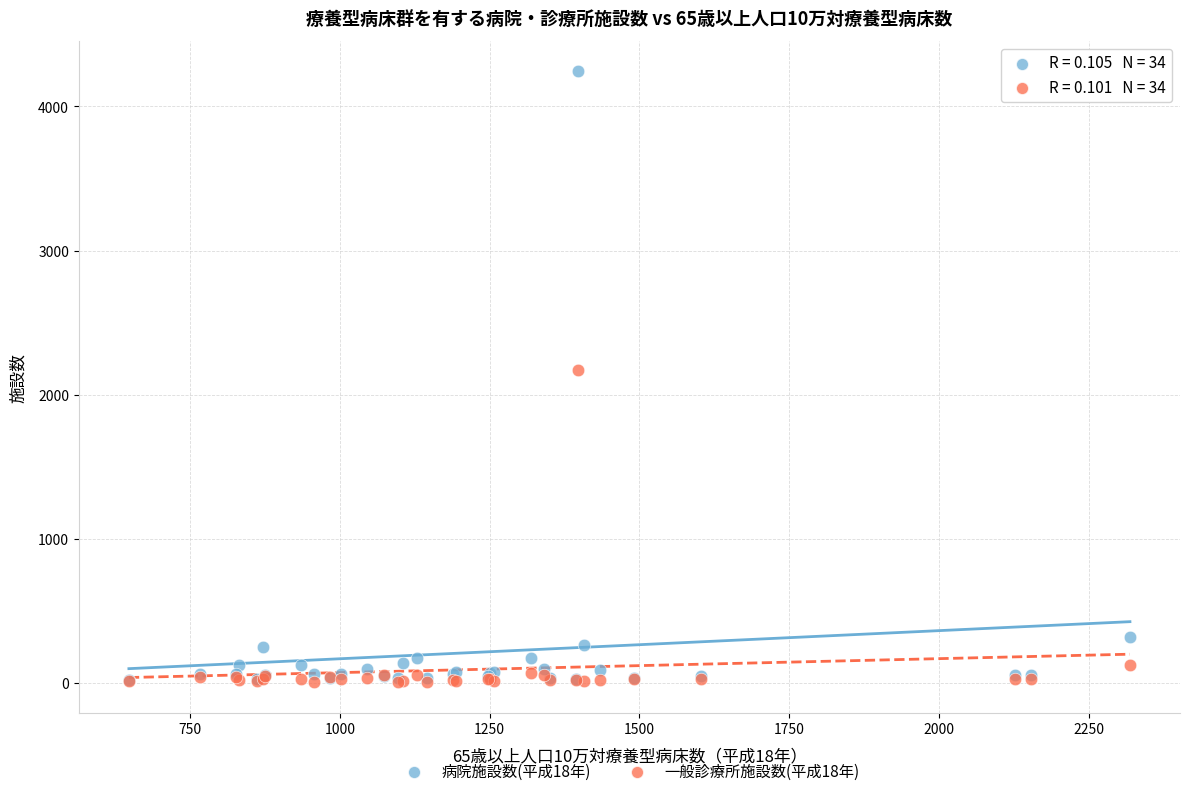

Across all series, what Y value is closest to 2122?

2171